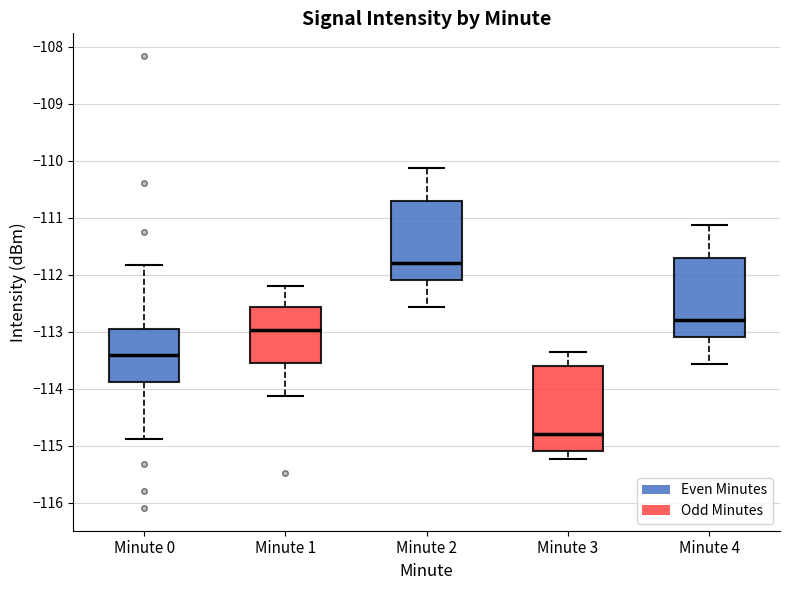

Which box has the highest median line?

Minute 2